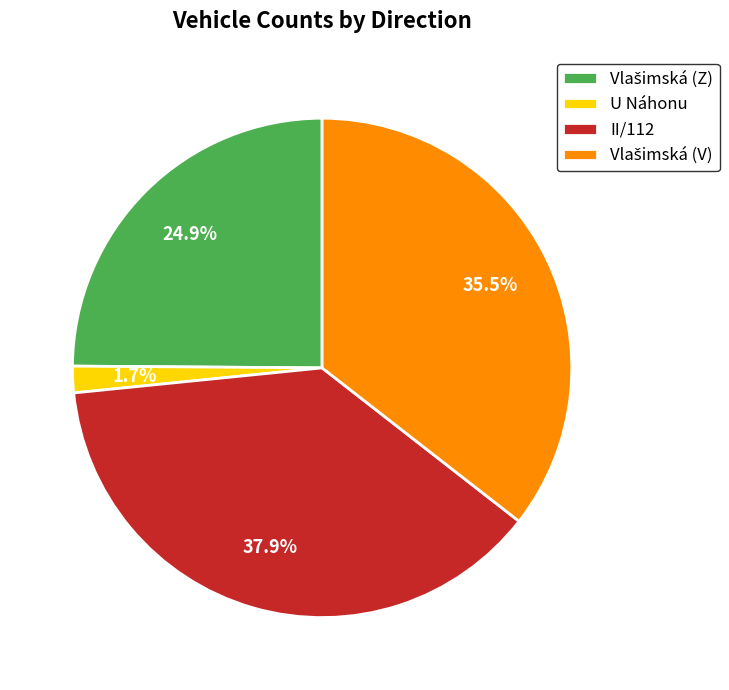

Does II/112 account for over 50% of the chart?

No